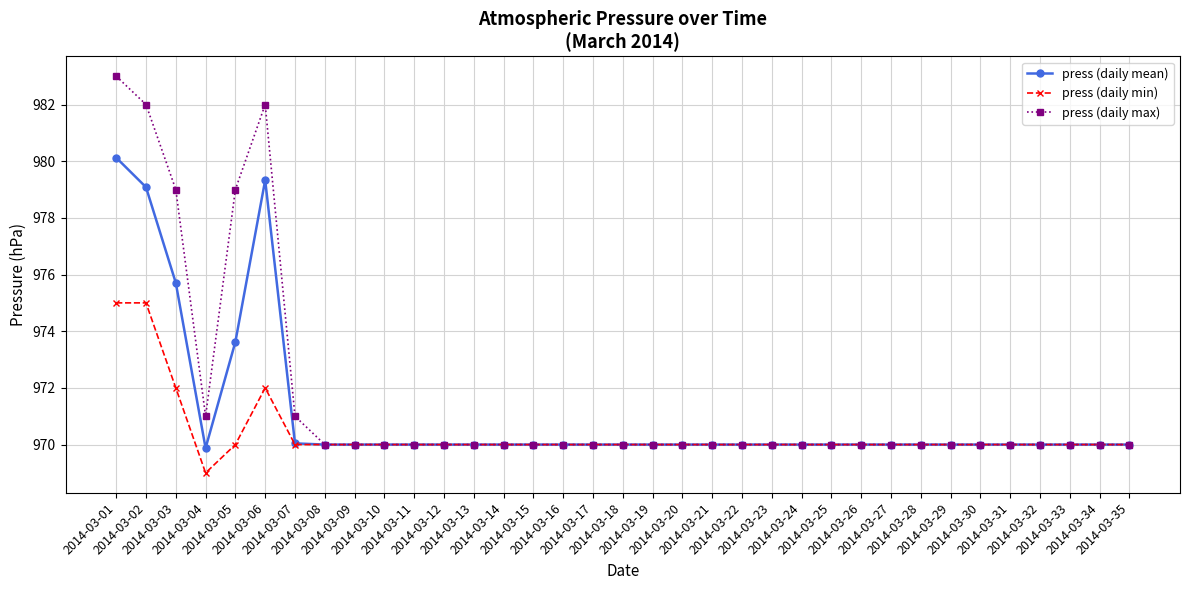

Is it true that press (daily max) equals 970.0 at 2014-03-10?

True